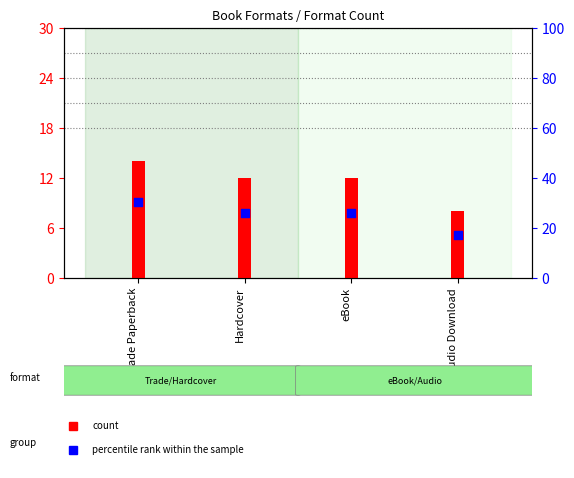

Which series has the largest Y range (max minus min)?

percentile rank within the sample